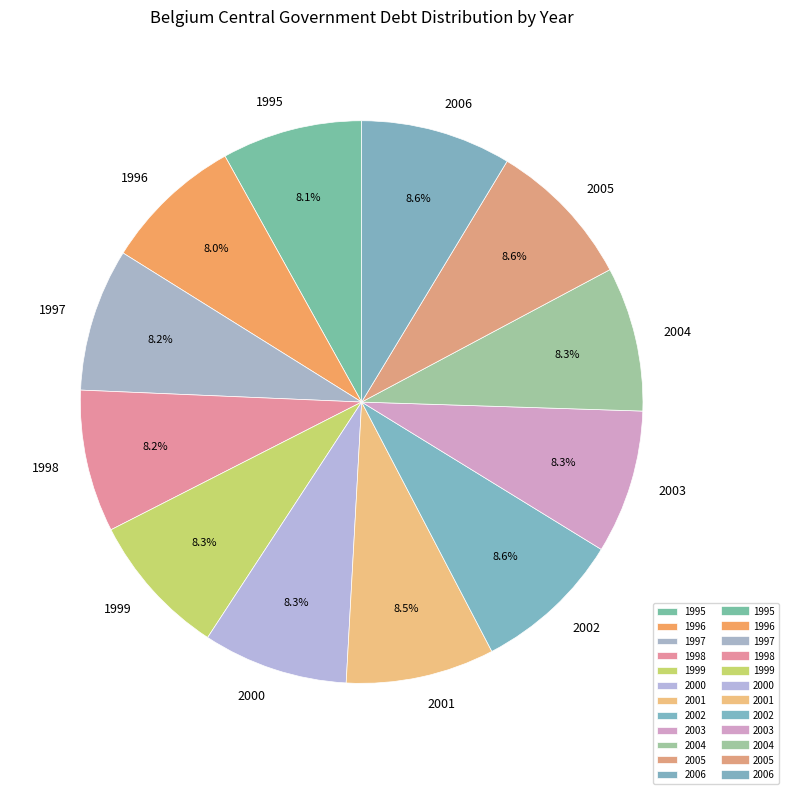

Is 1998 the majority of the pie?

No